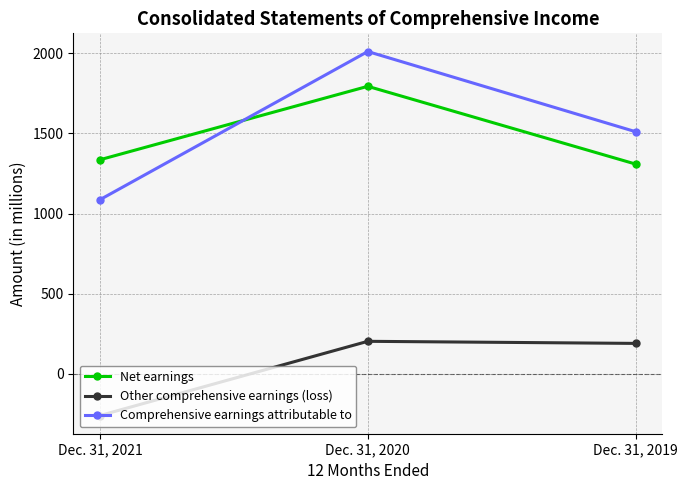

Between Dec. 31, 2020 and Dec. 31, 2019, which series saw the biggest shift?

Comprehensive earnings attributable to